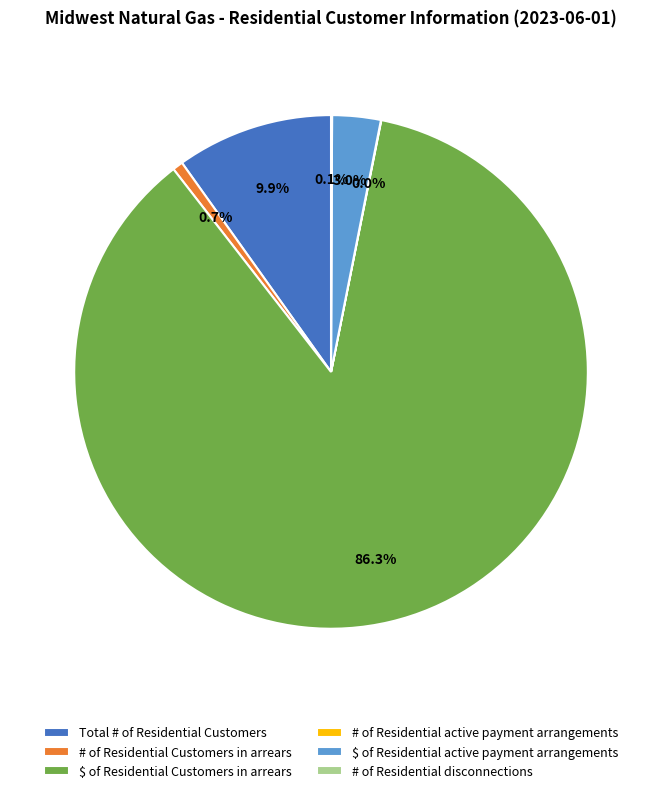

Does any single category account for the majority?

Yes